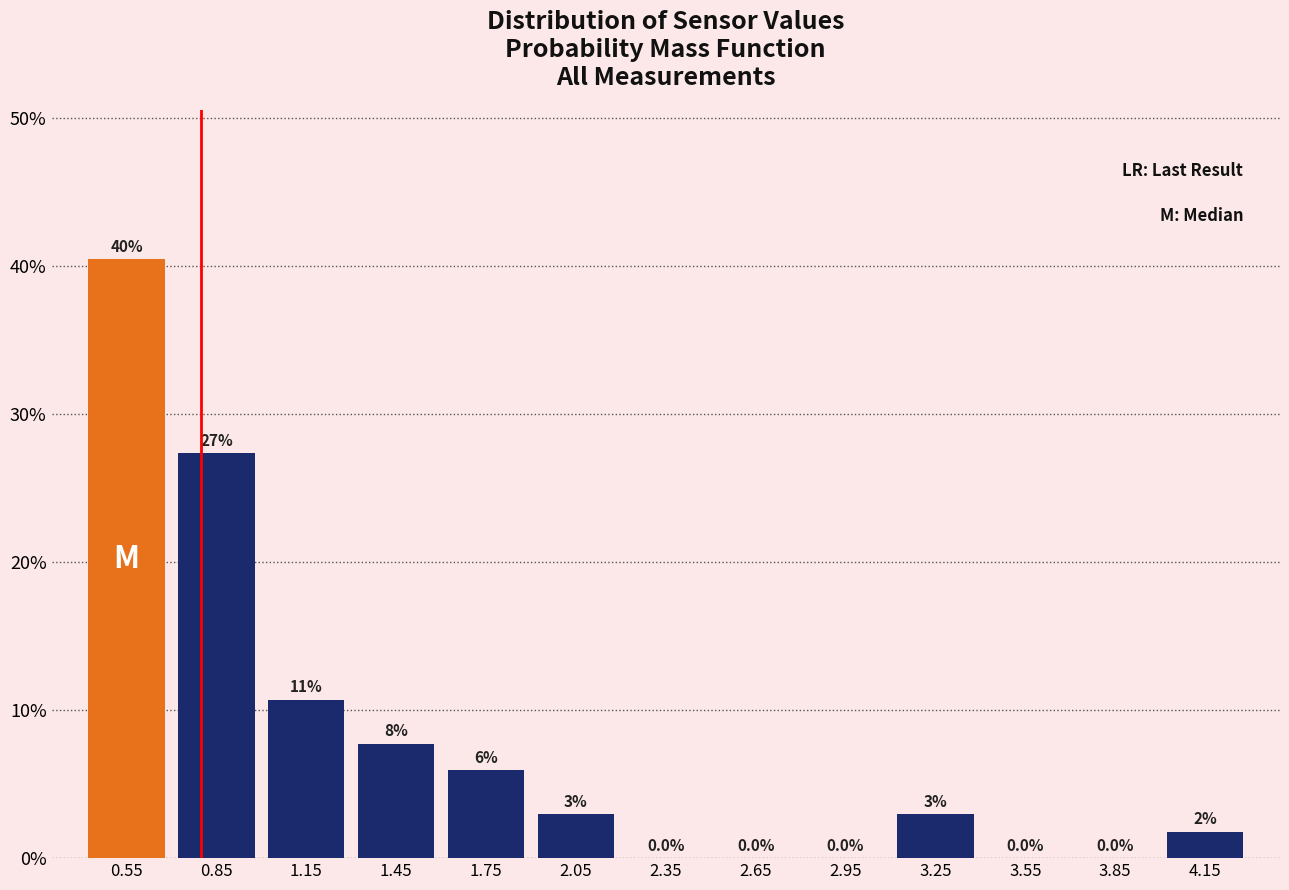

Which range on the x-axis has the tallest bar?

0.4 to 0.7